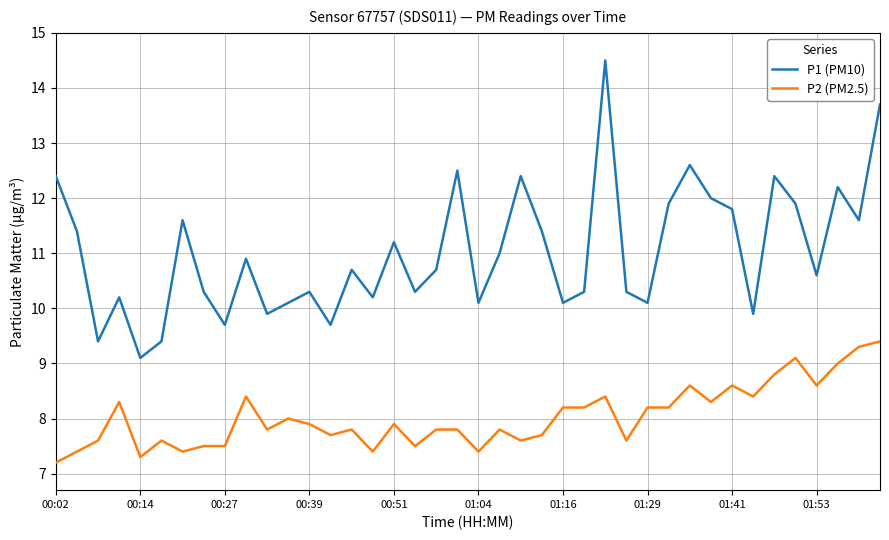

What is the minimum value shown in the chart?

7.2